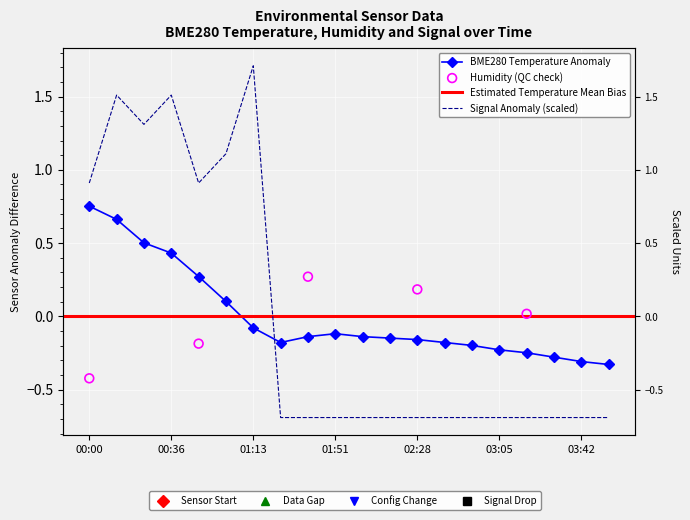

At which category is the sum across all series the highest?

00:12